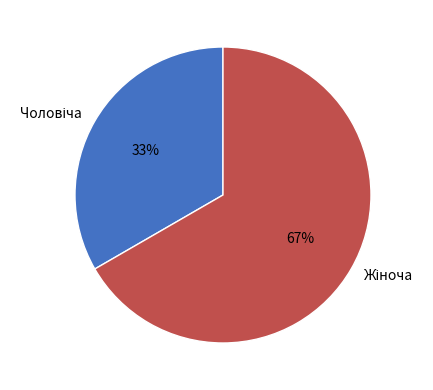

Is there any slice that represents more than half of the pie?

Yes